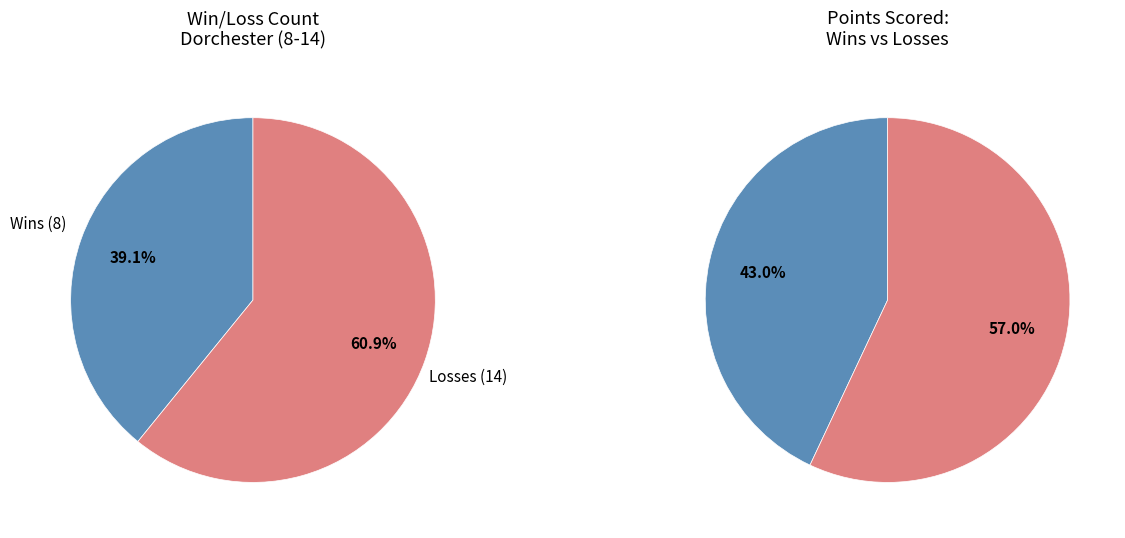

Does any single category account for the majority?

Yes